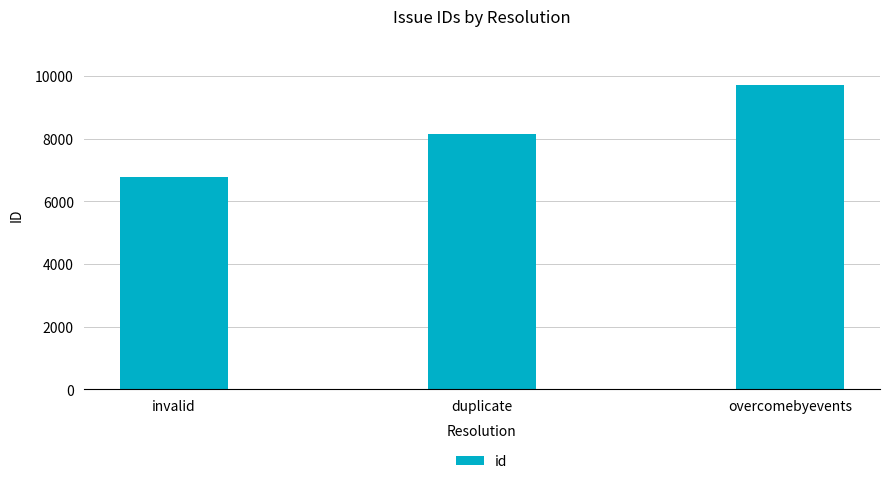

Rank the categories by value from highest to lowest.

overcomebyevents, duplicate, invalid